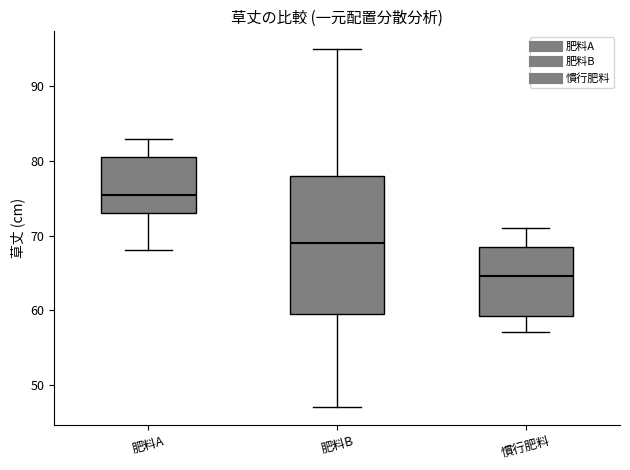

Reading left to right, transcribe this box plot: for each box, give where its median line is, the range the box spans, and where its two whiskers end, as read against the y-axis. The values are not printed on the chart, so give them approximately, as read against the axis.

肥料A: median 76, box 73 to 81, whiskers 68 to 83
肥料B: median 69, box 60 to 78, whiskers 47 to 95
慣行肥料: median 65, box 59 to 69, whiskers 57 to 71